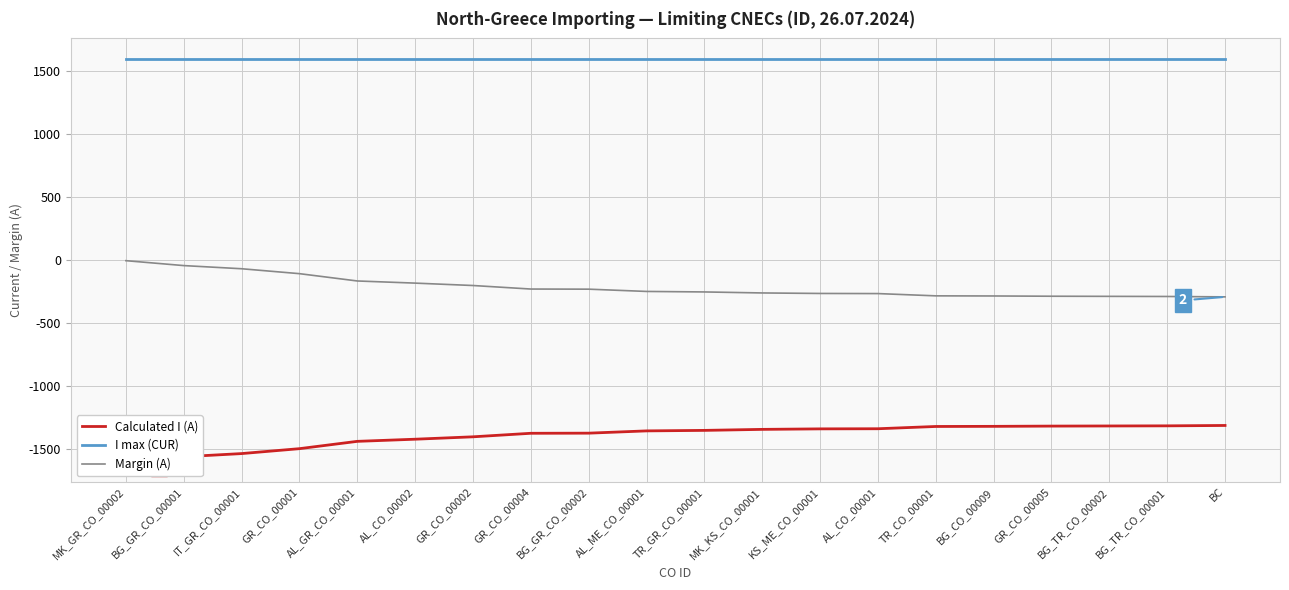

What is the difference between the maximum and minimum values in the Margin (A) series?

287